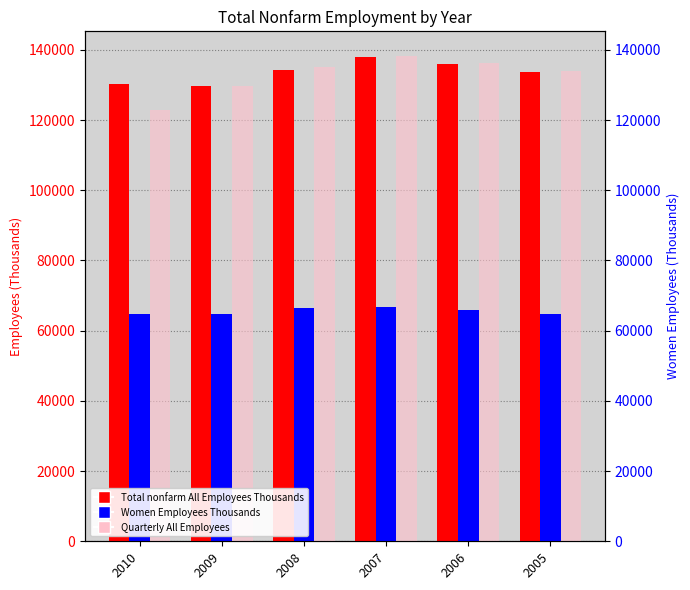

How many groups of bars are there?

6